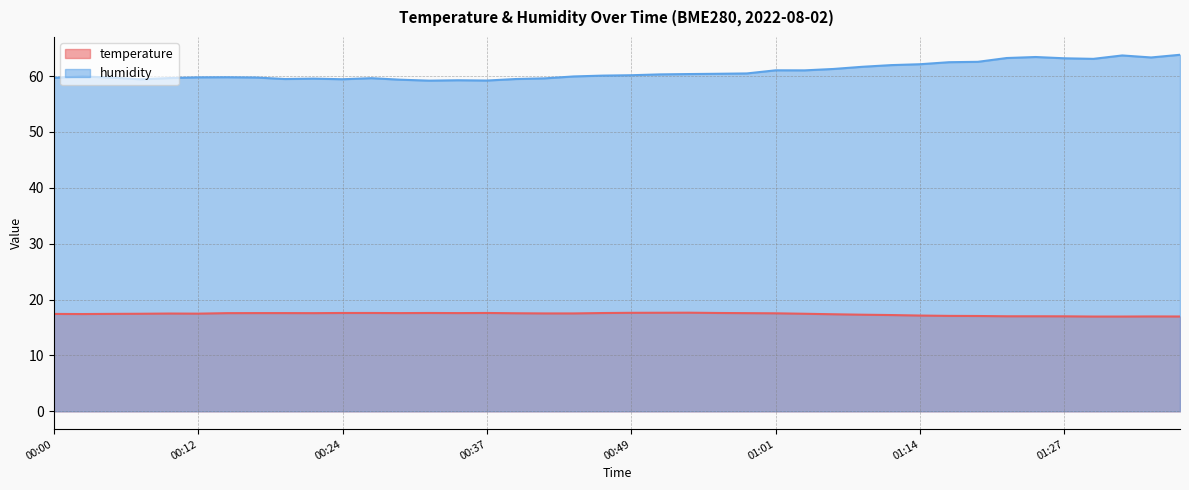

What is the label of the 4th point from the left?

00:07